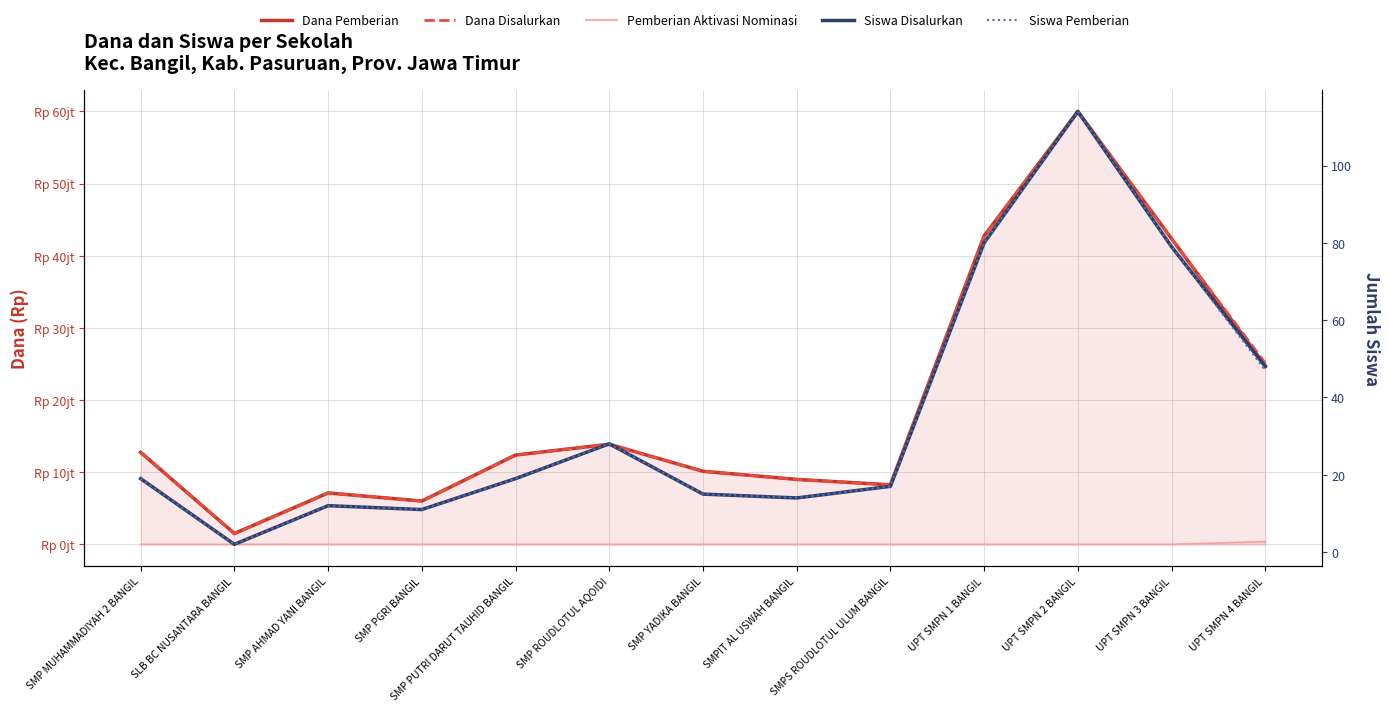

At which label does Dana Disalurkan reach its peak?

UPT SMPN 2 BANGIL